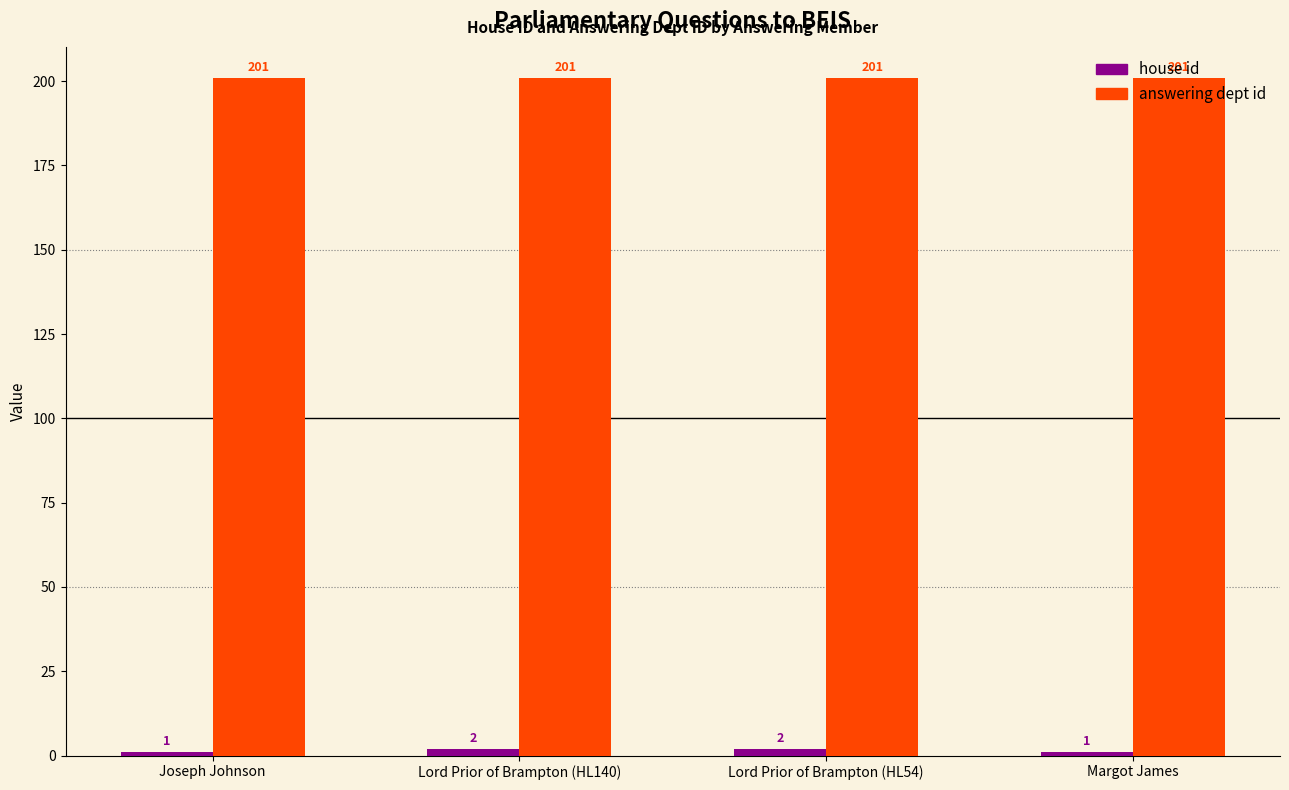

Which series has the largest total across all categories?

answering dept id